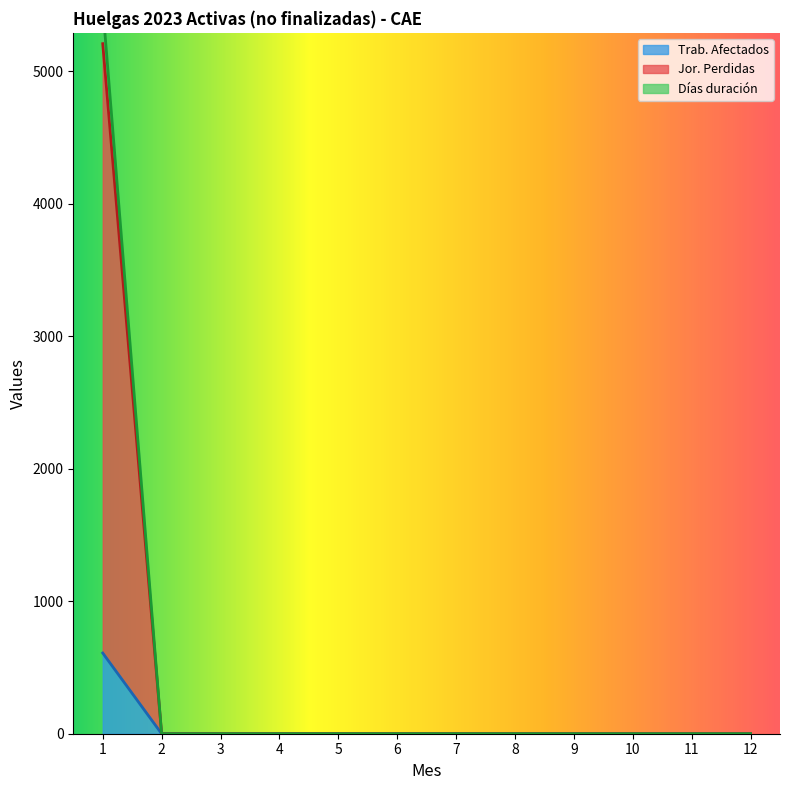

Reading left to right, transcribe all the data shown in this chart.

Trab. Afectados: 1=609	2=0	3=0	4=0	5=0	6=0	7=0	8=0	9=0	10=0	11=0	12=0
Jor. Perdidas: 1=5208	2=0	3=0	4=0	5=0	6=0	7=0	8=0	9=0	10=0	11=0	12=0
Días duración: 1=5494	2=0	3=0	4=0	5=0	6=0	7=0	8=0	9=0	10=0	11=0	12=0